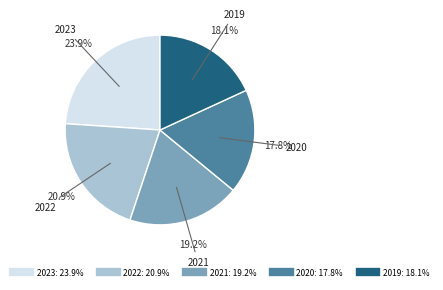

Is there any slice that represents more than half of the pie?

No